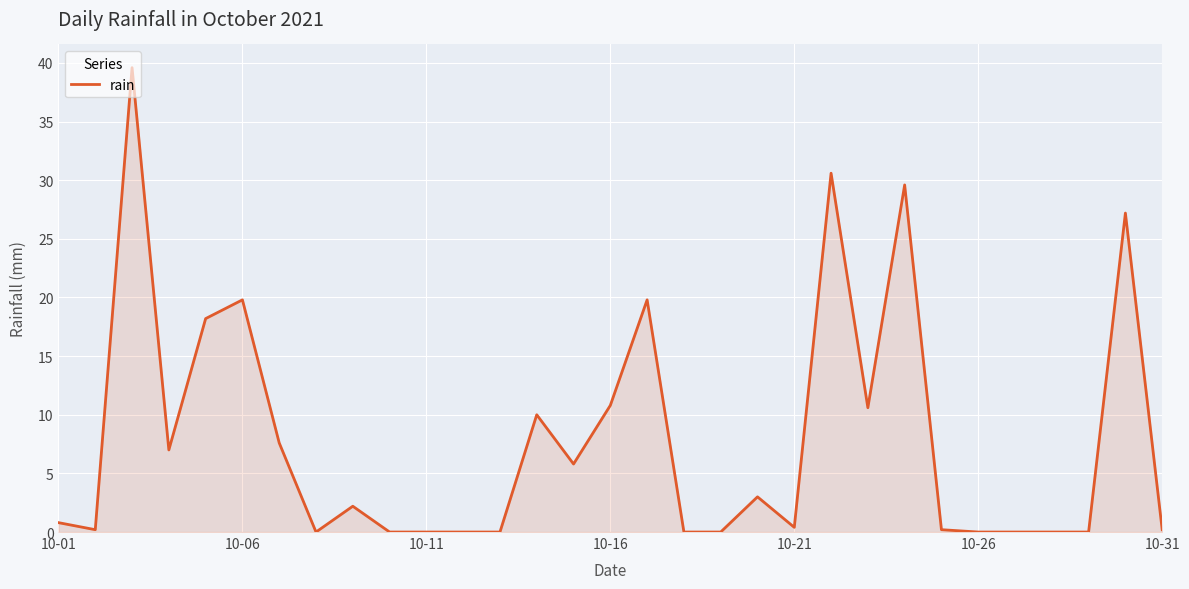

Does the chart have visible grid lines?

Yes